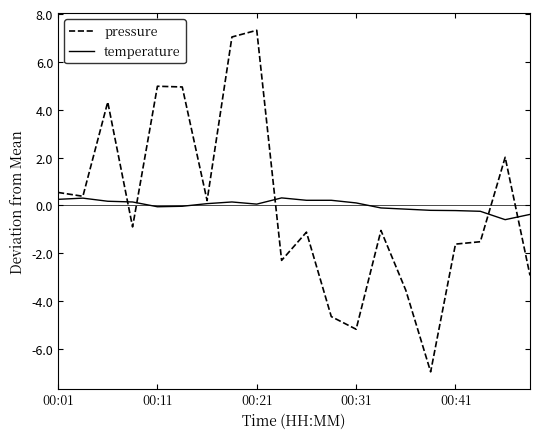

What is the greatest value displayed?

7.3